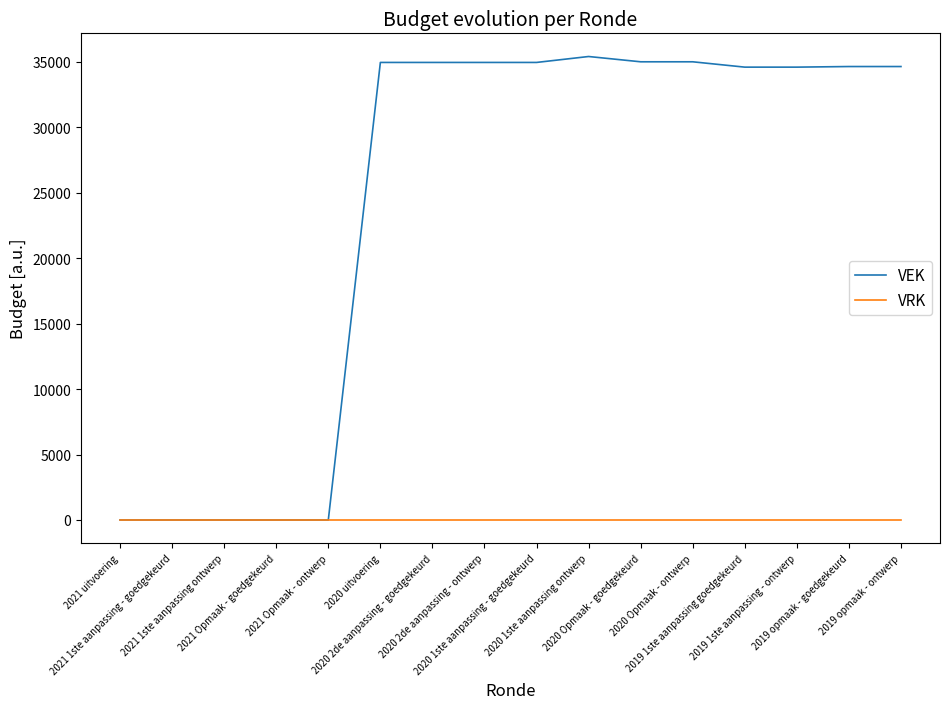

Rank the series at 2020 Opmaak - ontwerp from lowest to highest value.

VRK, VEK